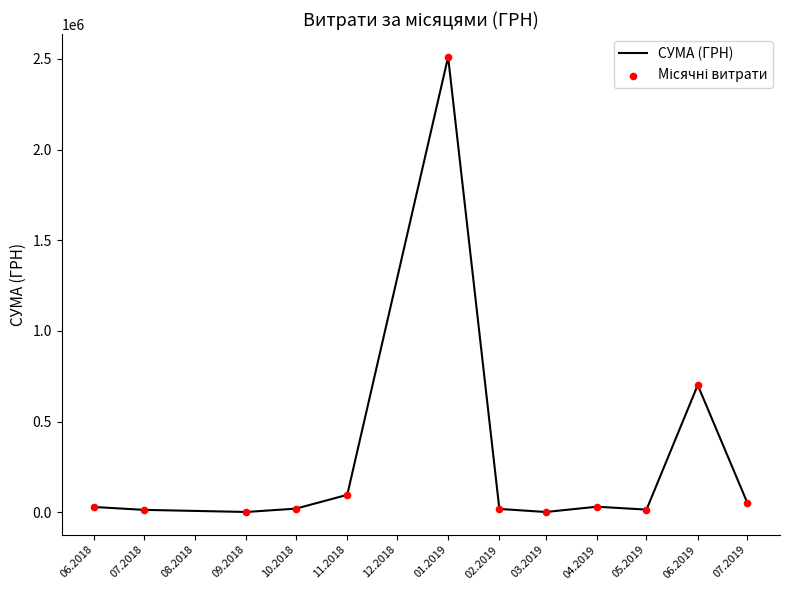

Is this an area chart (filled region under the line)?

No